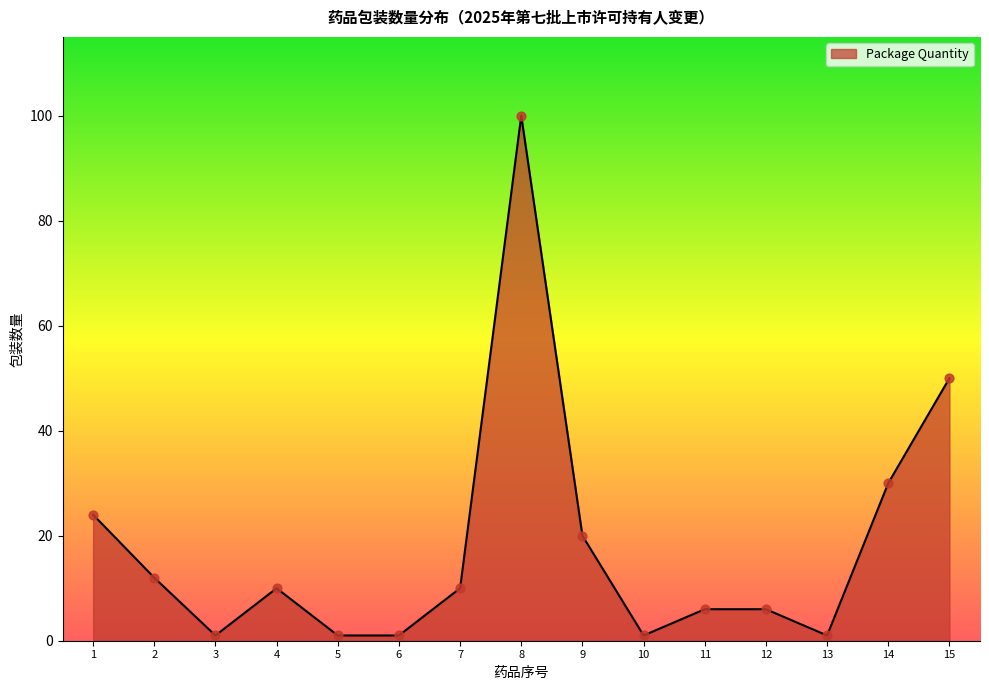

What is the ratio of the value at 1 to the value at 4?

2.4